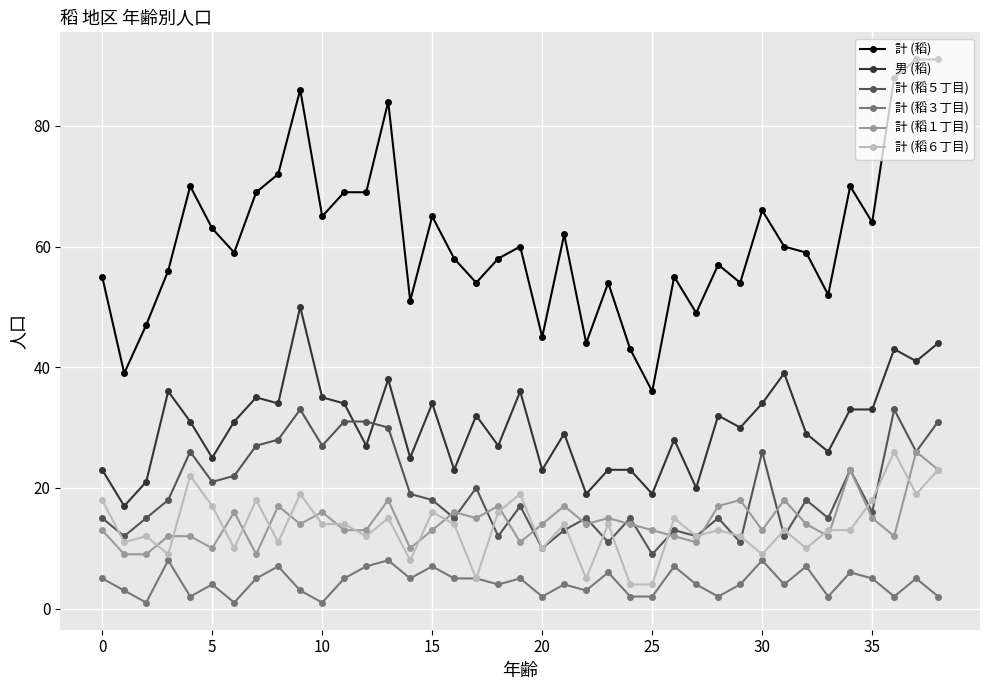

How many values in the 男 (稻) series are below 31?

19